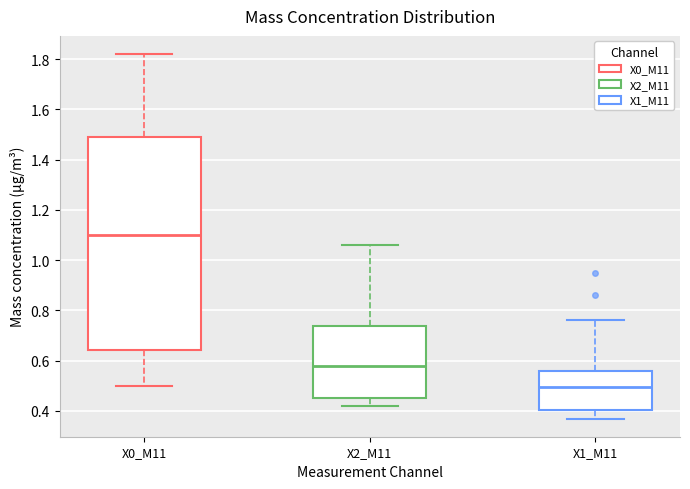

Which box has the highest median line?

X0_M11